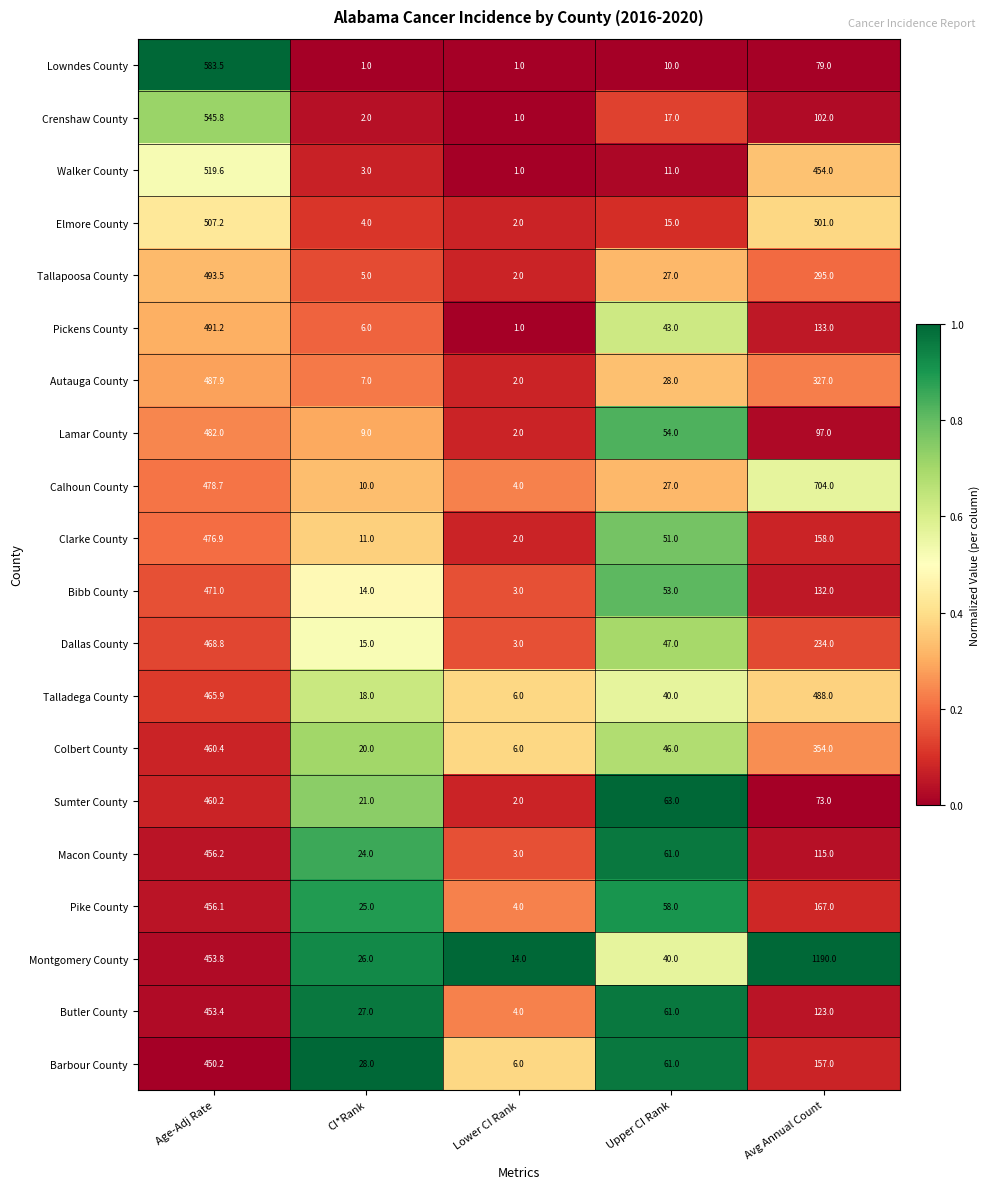

At which category does the chart reach its peak across all series?

Avg Annual Count